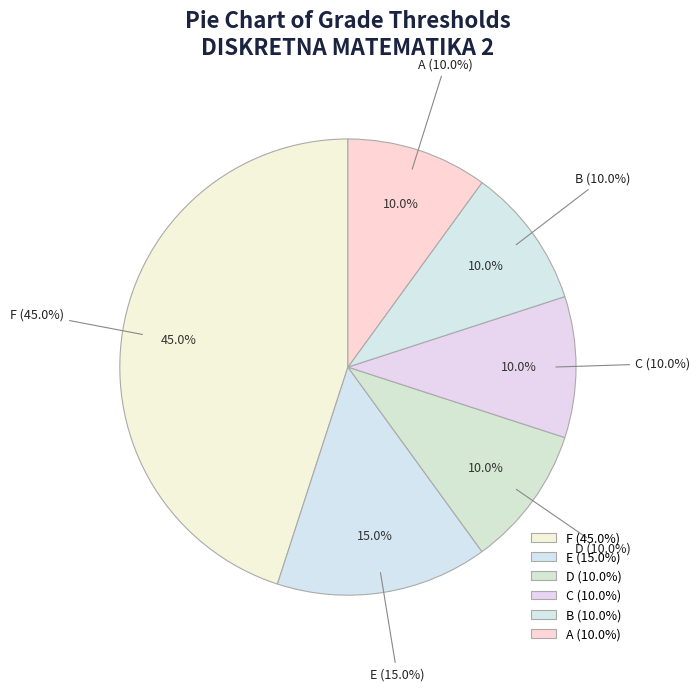

How many segments does this pie chart have?

6